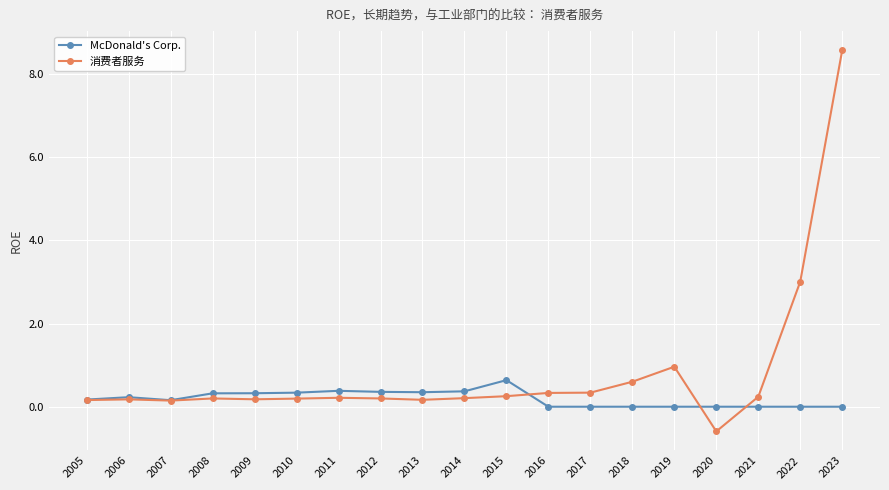

List the series in order of their peak value, lowest first.

McDonald's Corp., 消费者服务